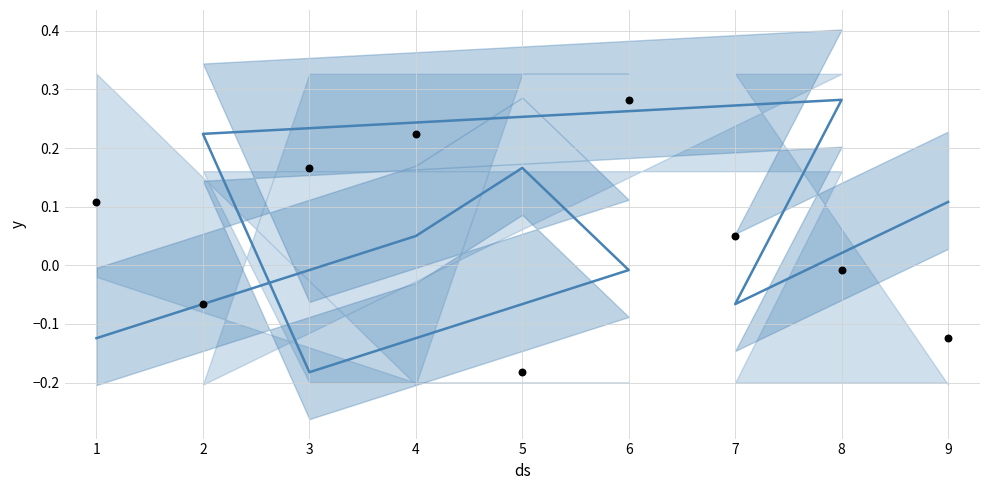

Is the value of actual at 1 greater than the value of forecast at 9?

No